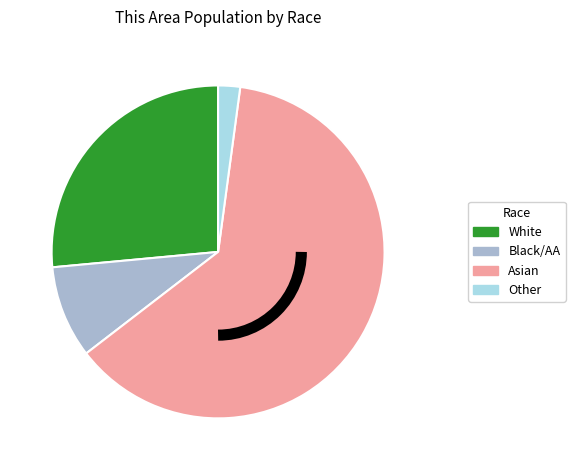

Is it true that Other is 12% of the pie?

False